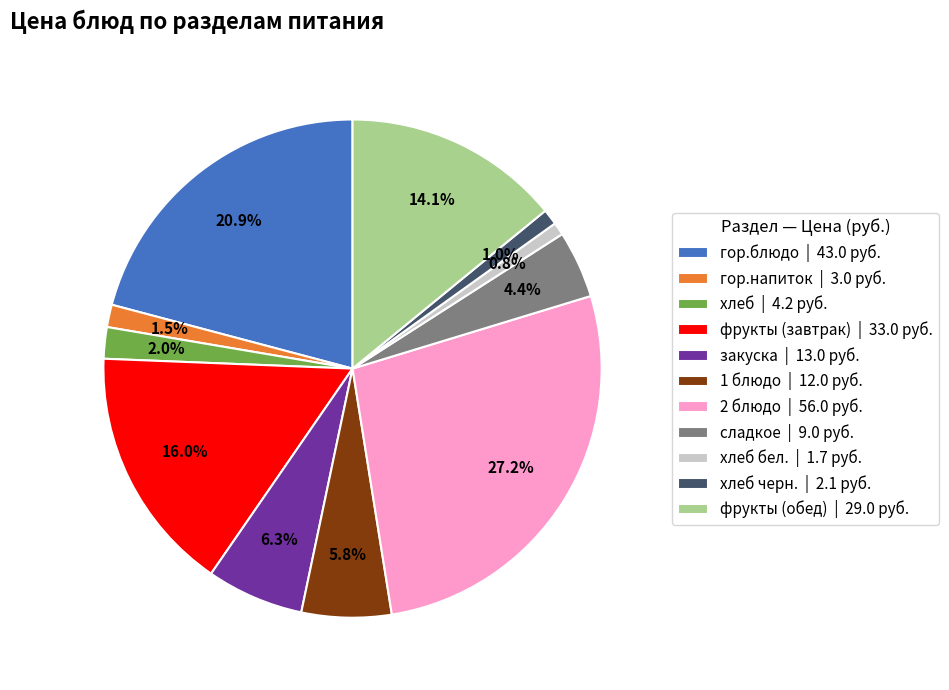

What is the total percentage of гор.напиток | 3.0 руб. and хлеб | 4.2 руб.?

3.5%